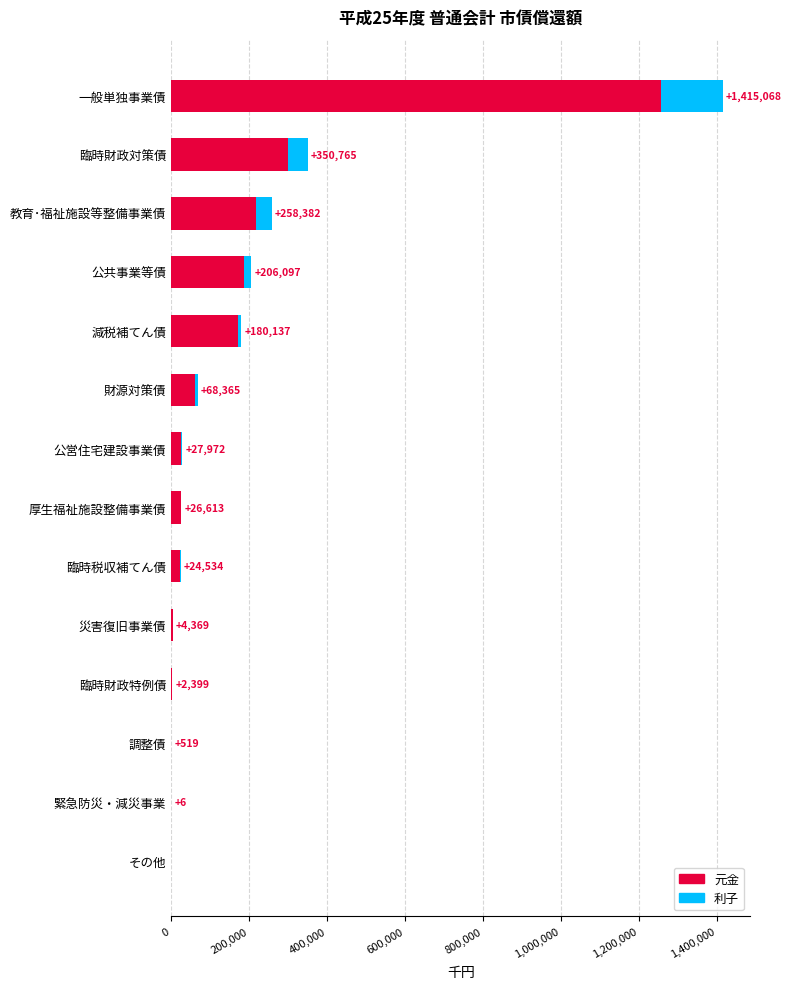

At which label is 元金 closest to 628982?

臨時財政対策債